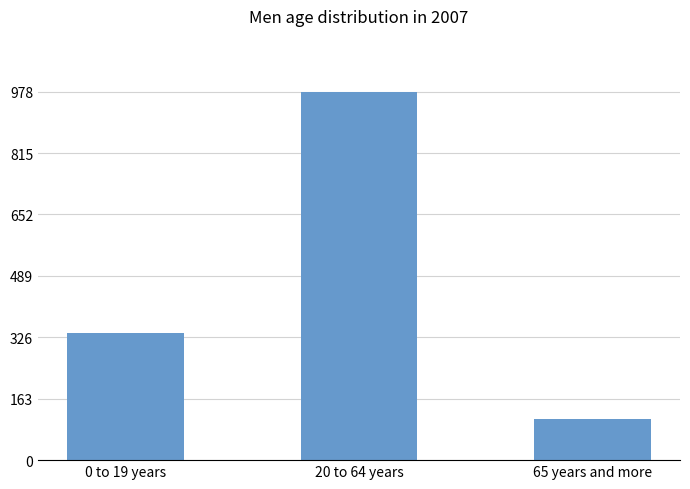

What value does the data have at 0 to 19 years, to the nearest 50?

350